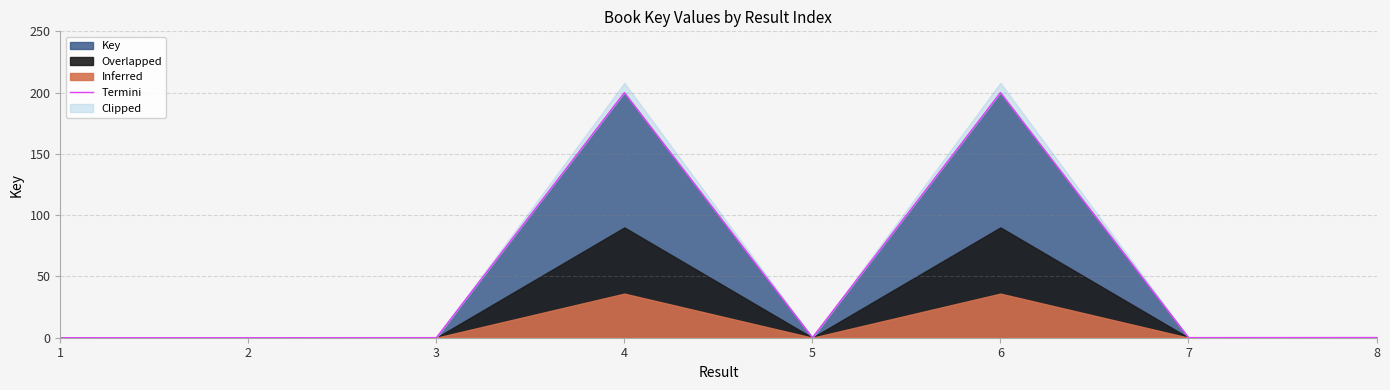

What is the difference between the second highest and second lowest values?

199.9